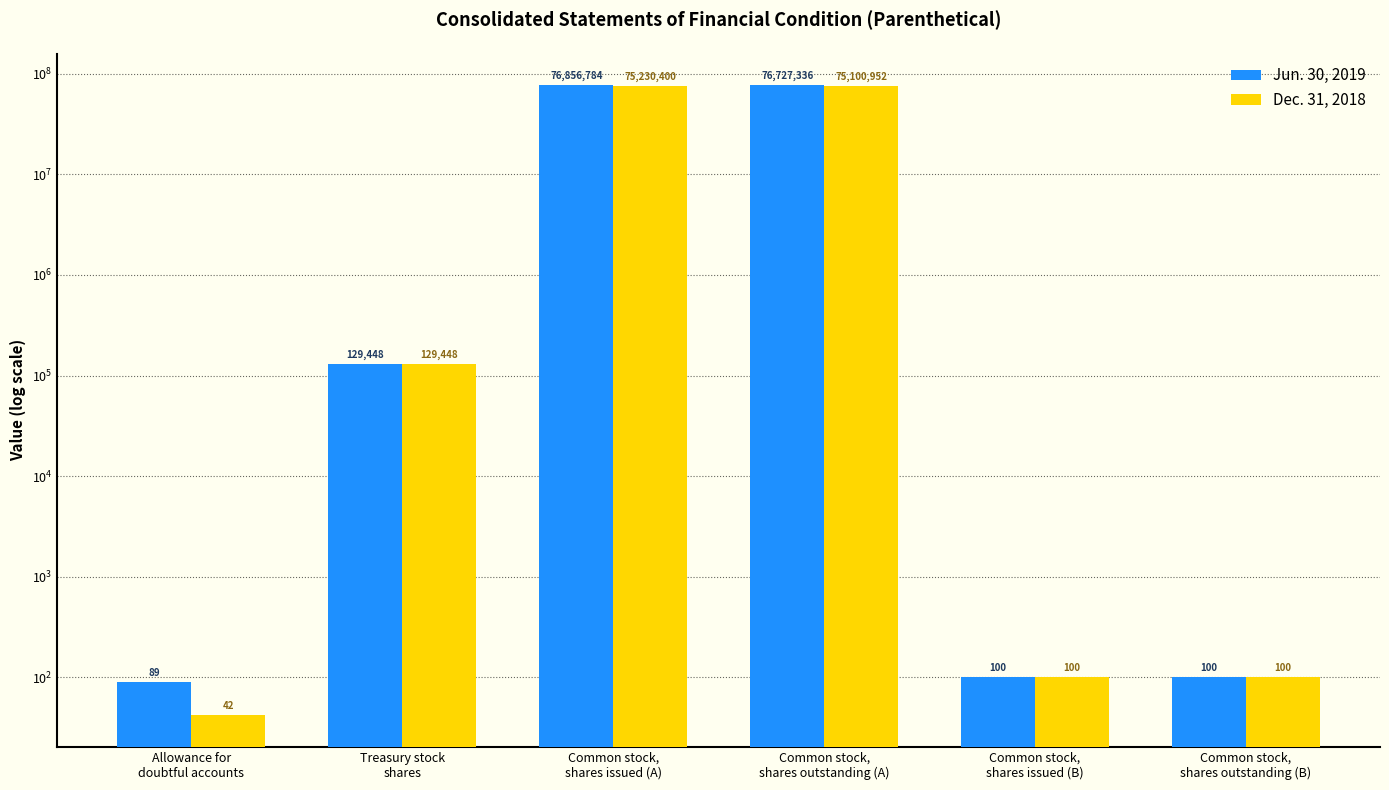

What is the total value across all series at Common stock,
shares outstanding (B)?

200